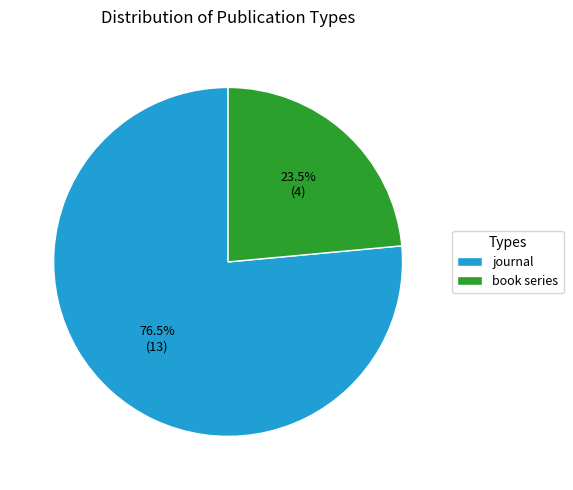

Which has a higher value, book series or journal?

journal